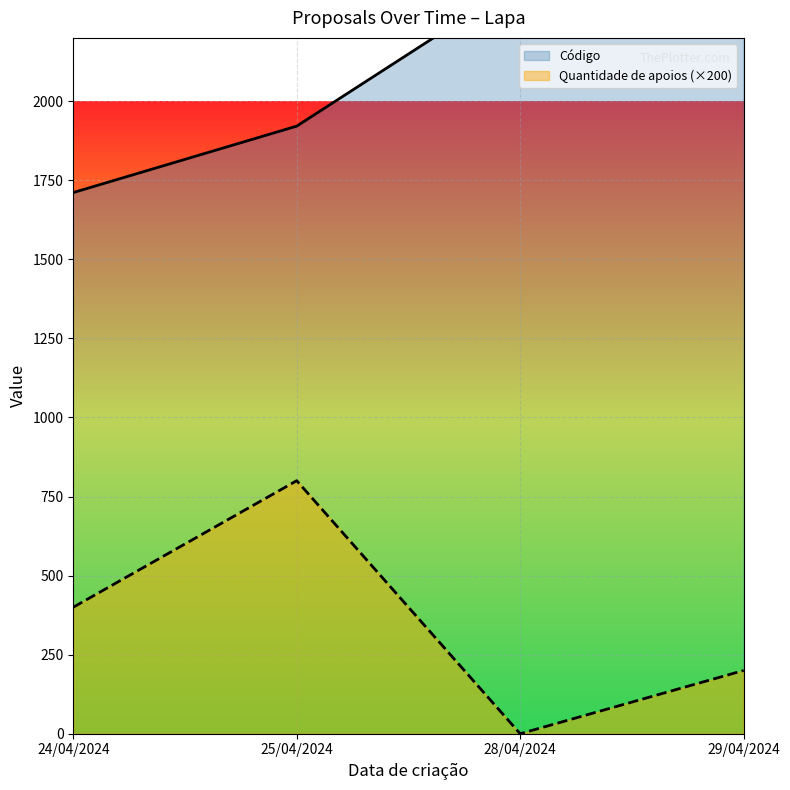

What position from the left is 29/04/2024?

4